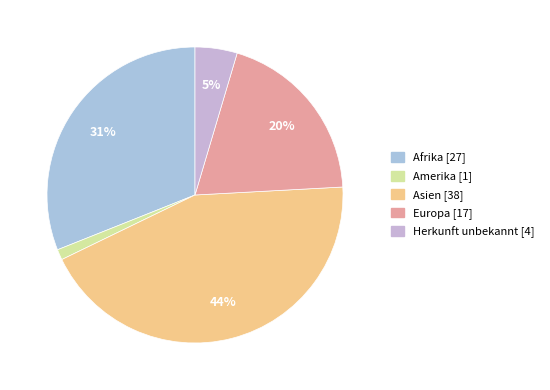

To the nearest percent, what percentage of the pie is Asien?

44%